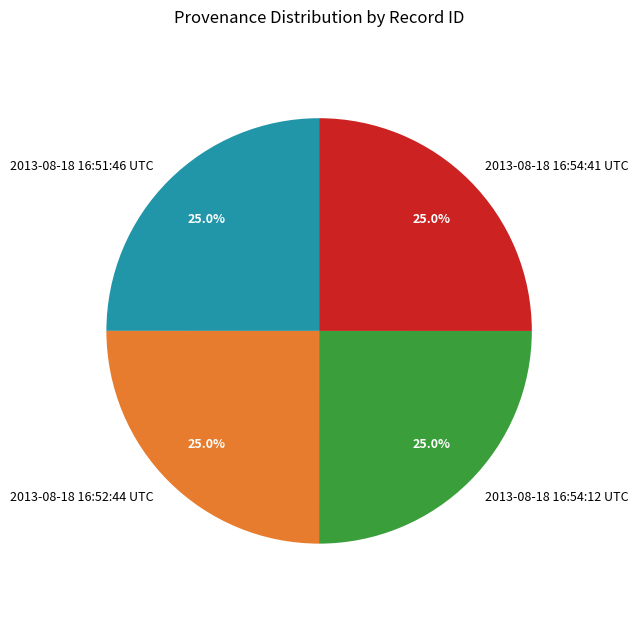

What is the total percentage of 2013-08-18 16:51:46 UTC and 2013-08-18 16:54:12 UTC?

50.0%